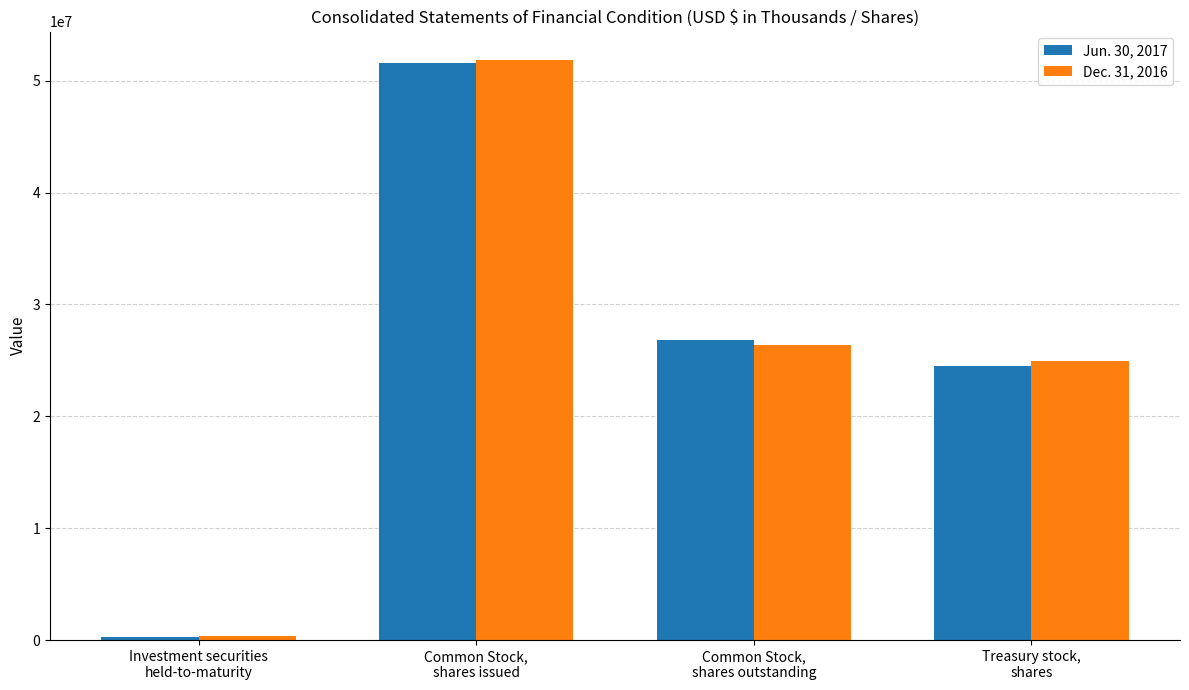

Reading left to right, transcribe all the data shown in this chart.

Jun. 30, 2017: 294869	51587424	26788833	24542527
Dec. 31, 2016: 332573	51813011	26386583	24927157